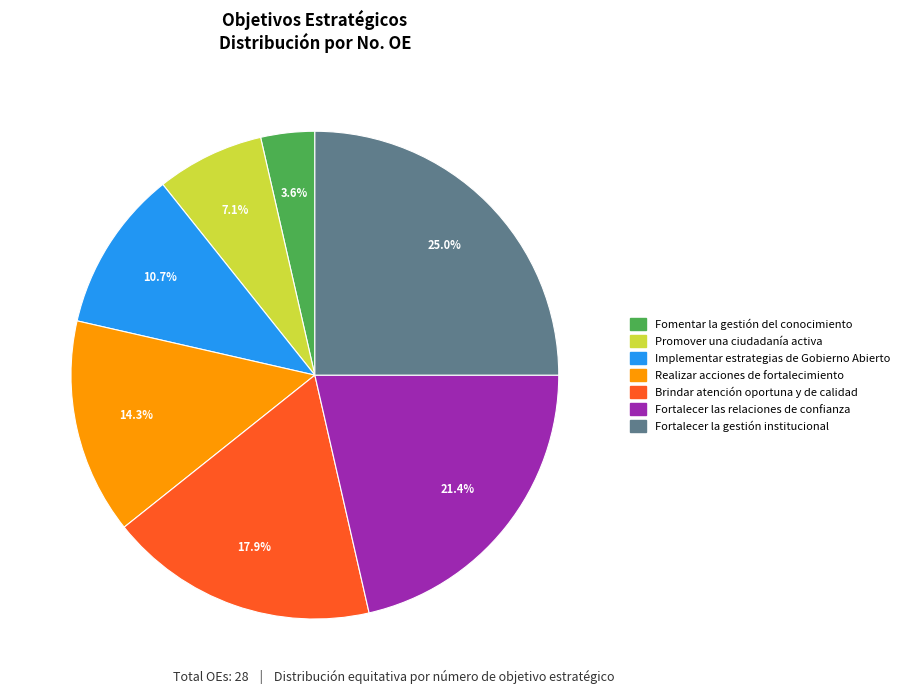

Which slice is the smallest?

Fomentar la gestión del conocimiento